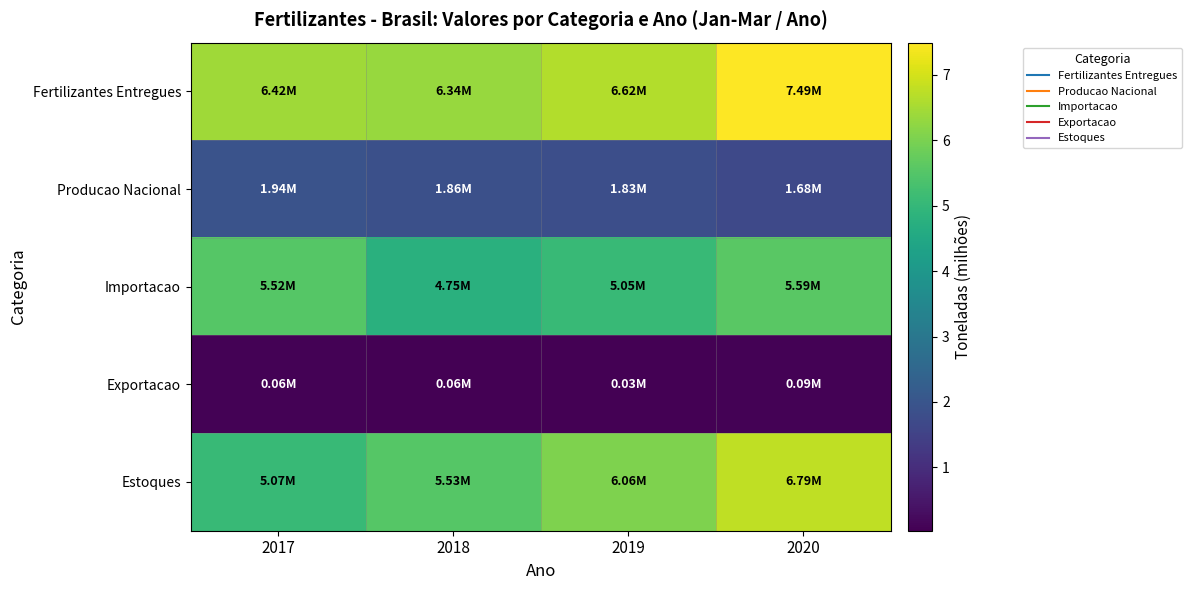

Rank the series by their maximum value, from lowest to highest.

Exportacao, Producao Nacional, Importacao, Estoques, Fertilizantes Entregues